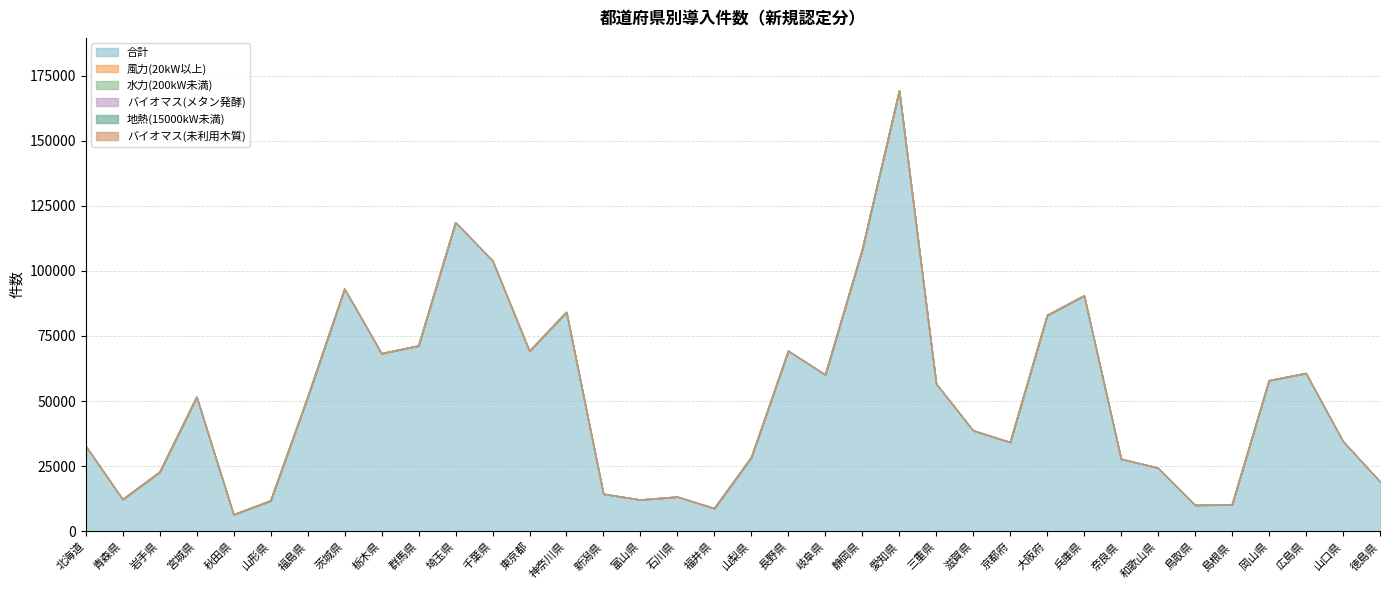

Which category has the highest value across all series?

愛知県